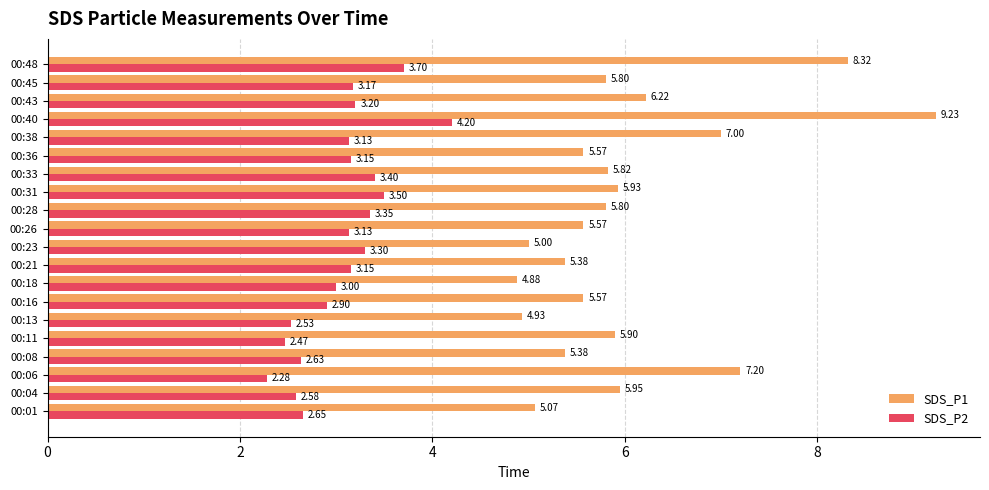

At how many categories does at least one series exceed 4?

20